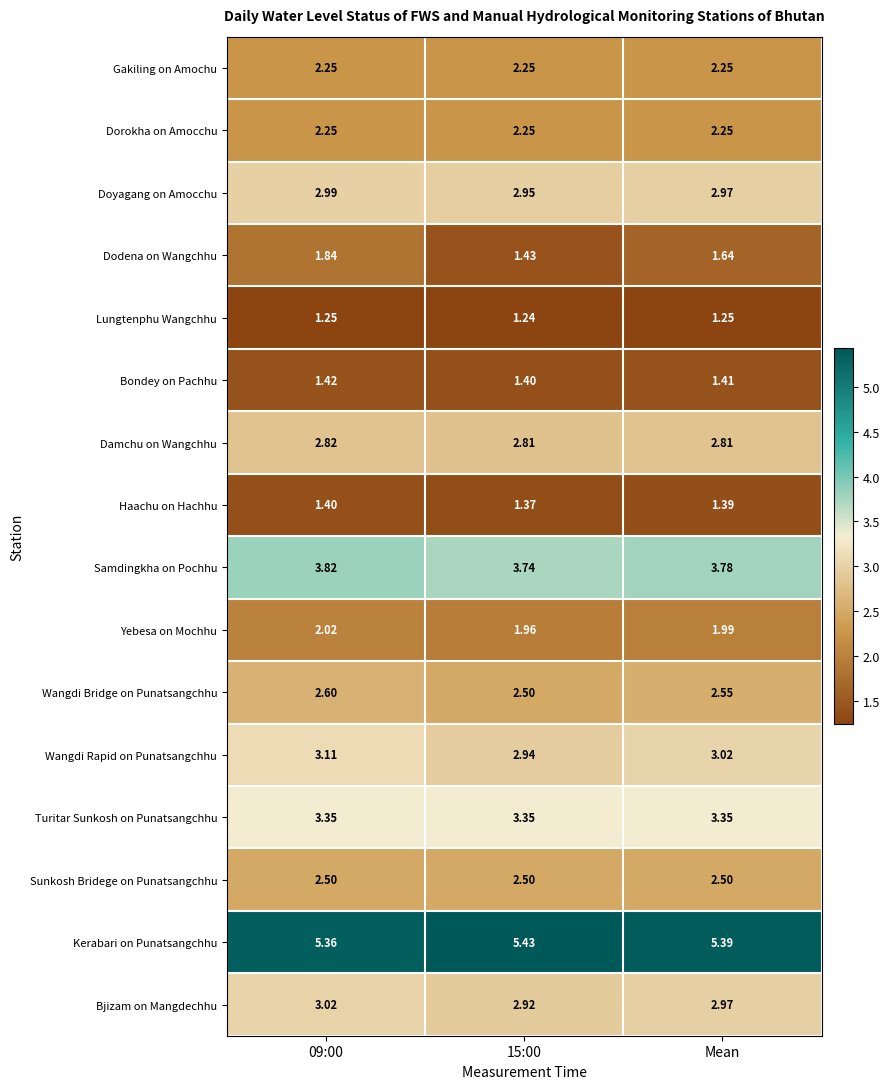

Is the value of Doyagang on Amocchu at 15:00 greater than the value of Bjizam on Mangdechhu at 09:00?

No